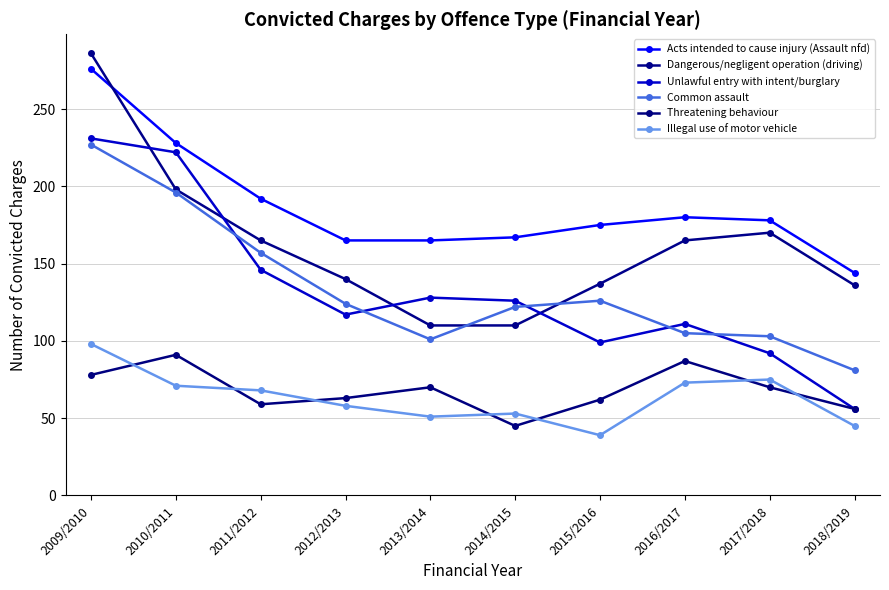

What is the value of the Dangerous/negligent operation (driving) point at the 7th from the left?

137